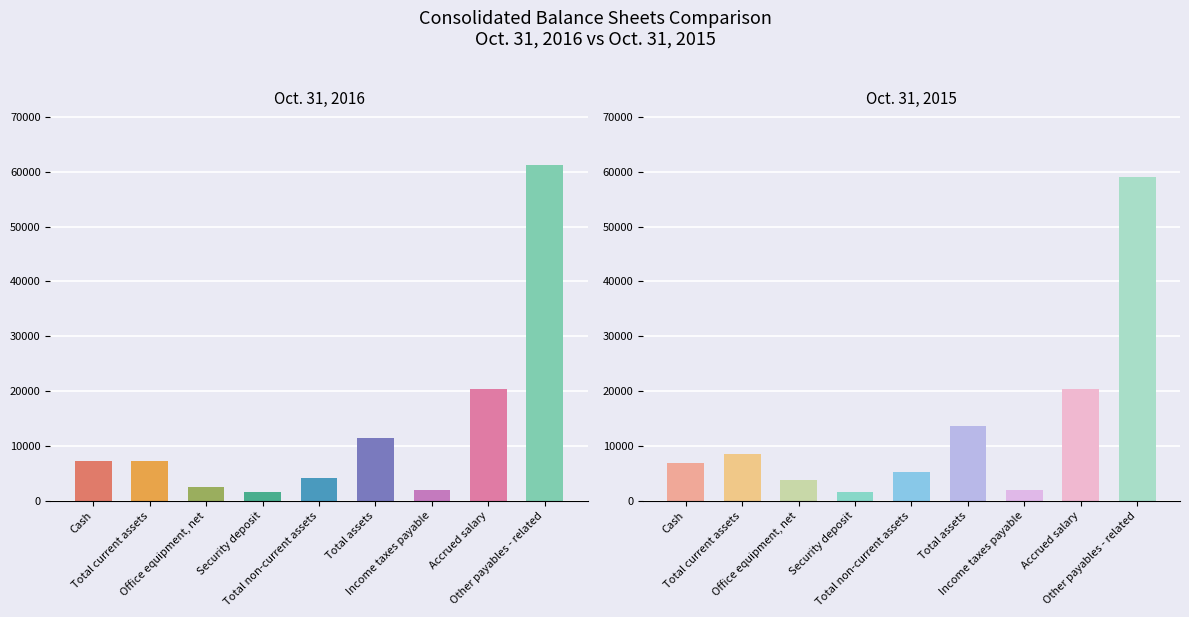

How many values in the Oct. 31, 2016 series are below 7277?

4